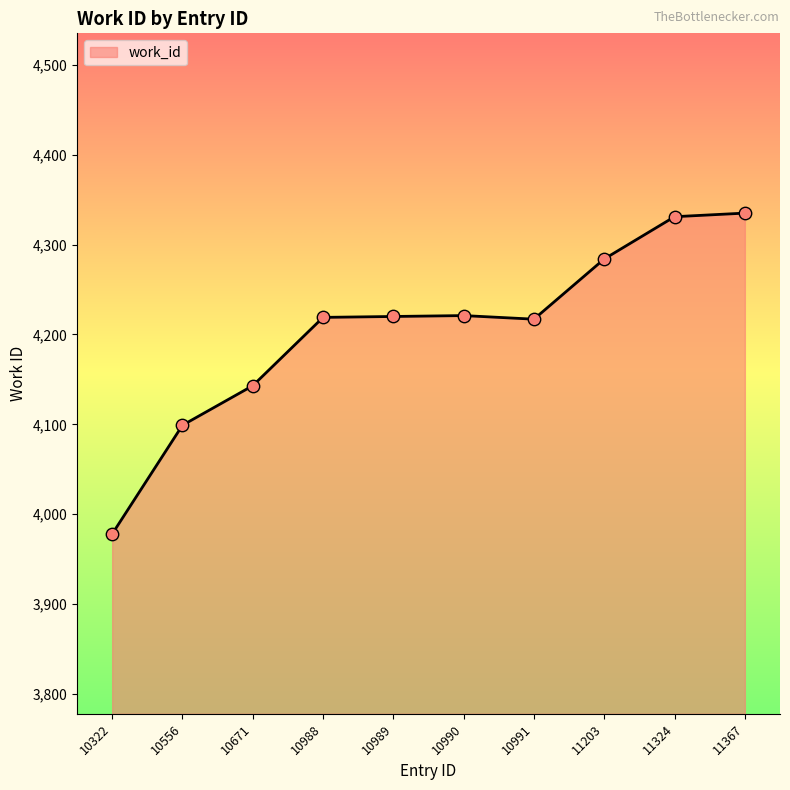

Between 11324 and 10989, which is larger?

11324